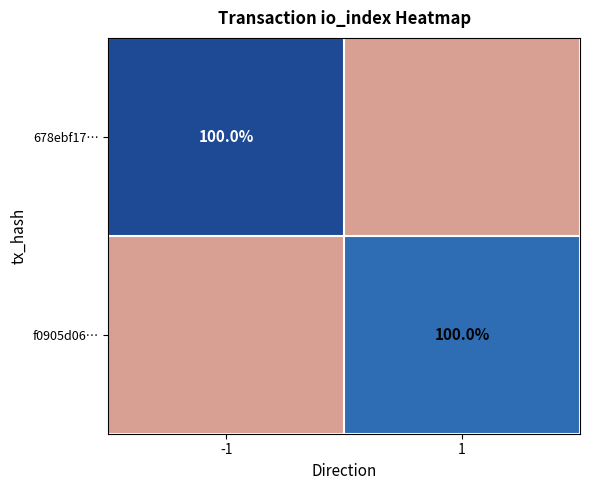

Is it true that 678ebf17… equals 100 at -1?

True